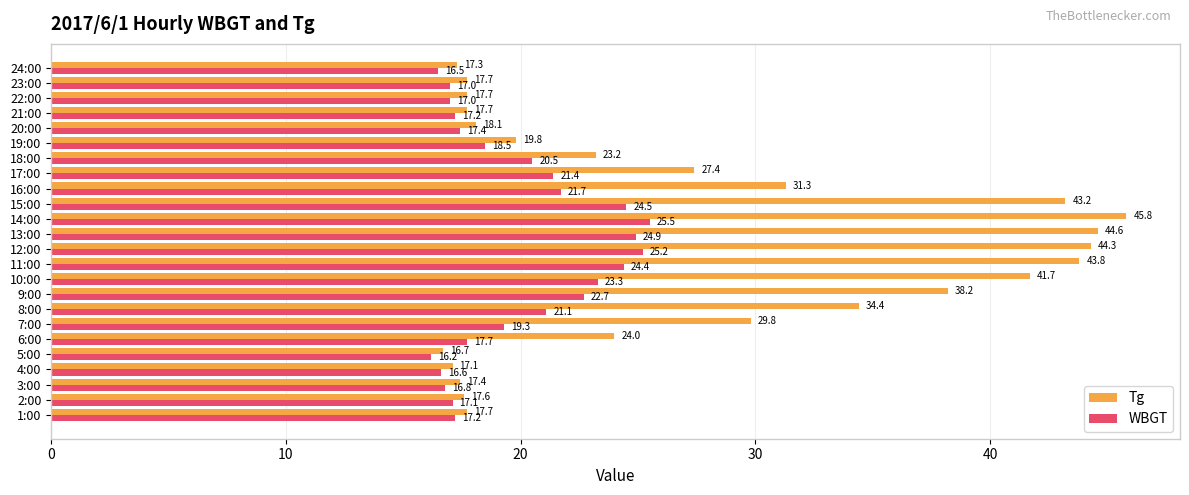

Which category has the lowest value in the Tg series?

5:00